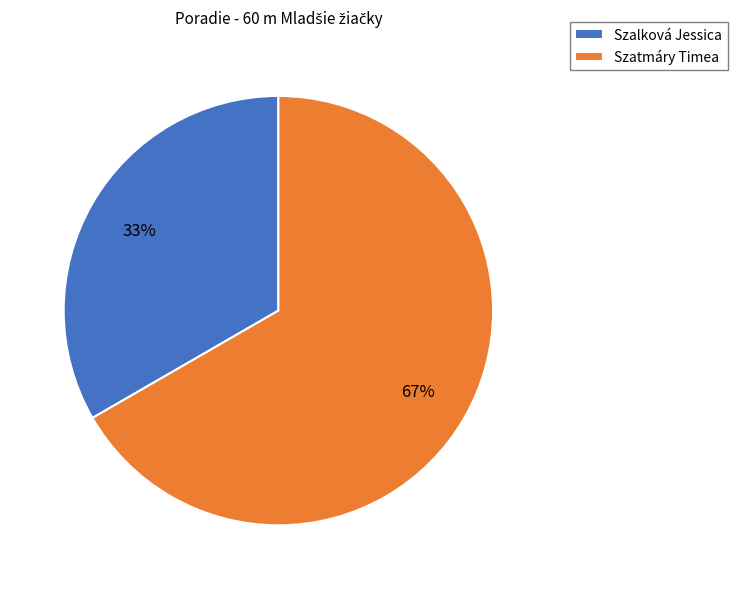

Does Szalková Jessica represent more than half of the total?

No